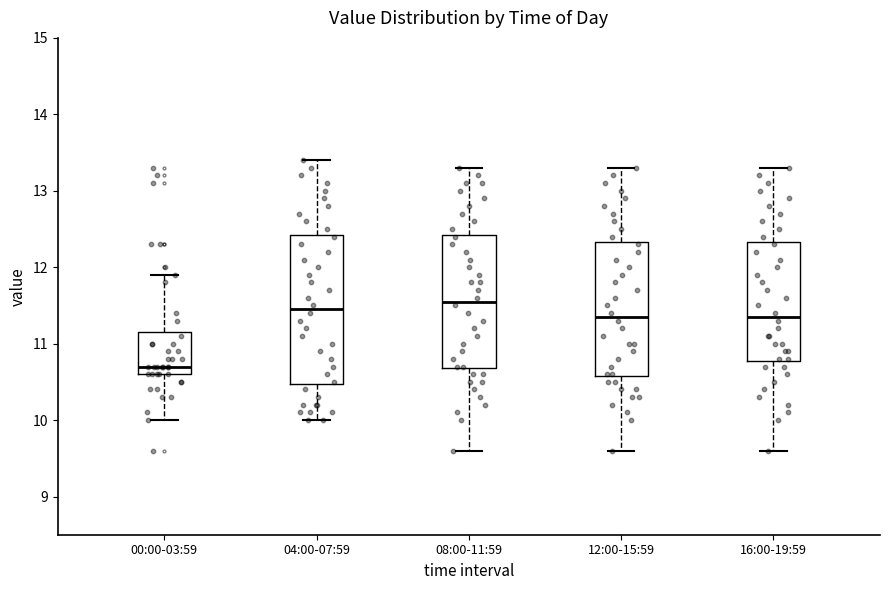

Reading left to right, read every box against the y-axis: the position of its median line, the range the box covers, and the ends of its whiskers. The values are not printed on the chart, so give them approximately, as read against the axis.

00:00-03:59: median 10.7, box 10.6 to 11.2, whiskers 10.0 to 11.9
04:00-07:59: median 11.5, box 10.5 to 12.4, whiskers 10.0 to 13.4
08:00-11:59: median 11.6, box 10.7 to 12.4, whiskers 9.6 to 13.3
12:00-15:59: median 11.4, box 10.6 to 12.3, whiskers 9.6 to 13.3
16:00-19:59: median 11.4, box 10.8 to 12.3, whiskers 9.6 to 13.3